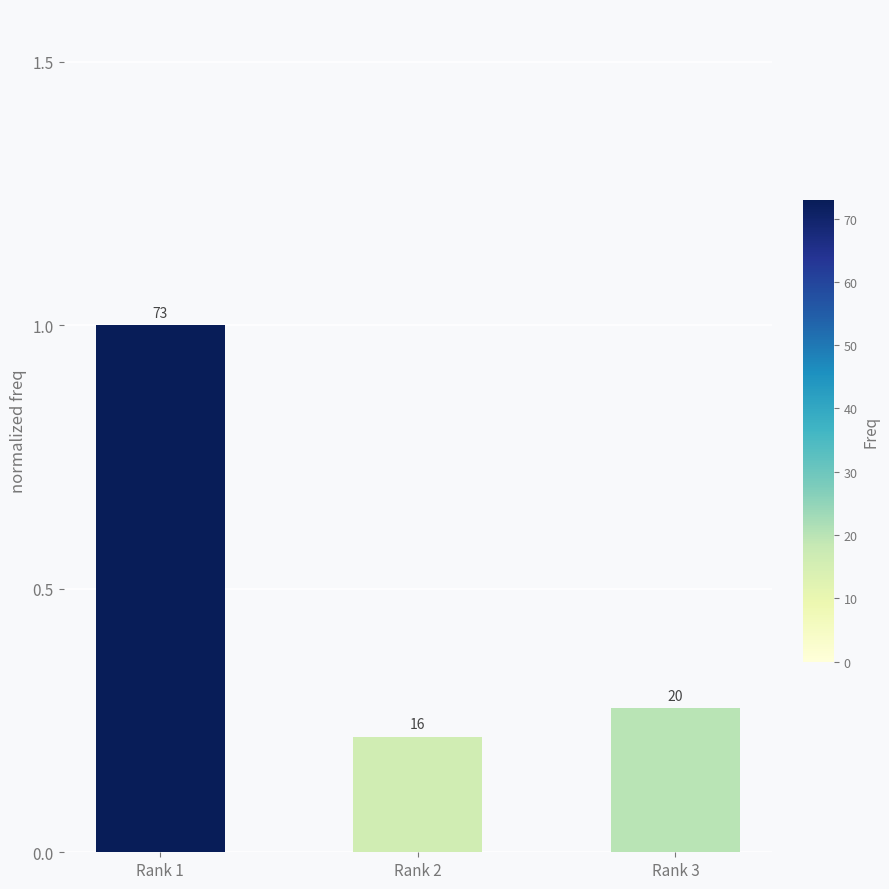

What value does the data have at Rank 2?

0.2